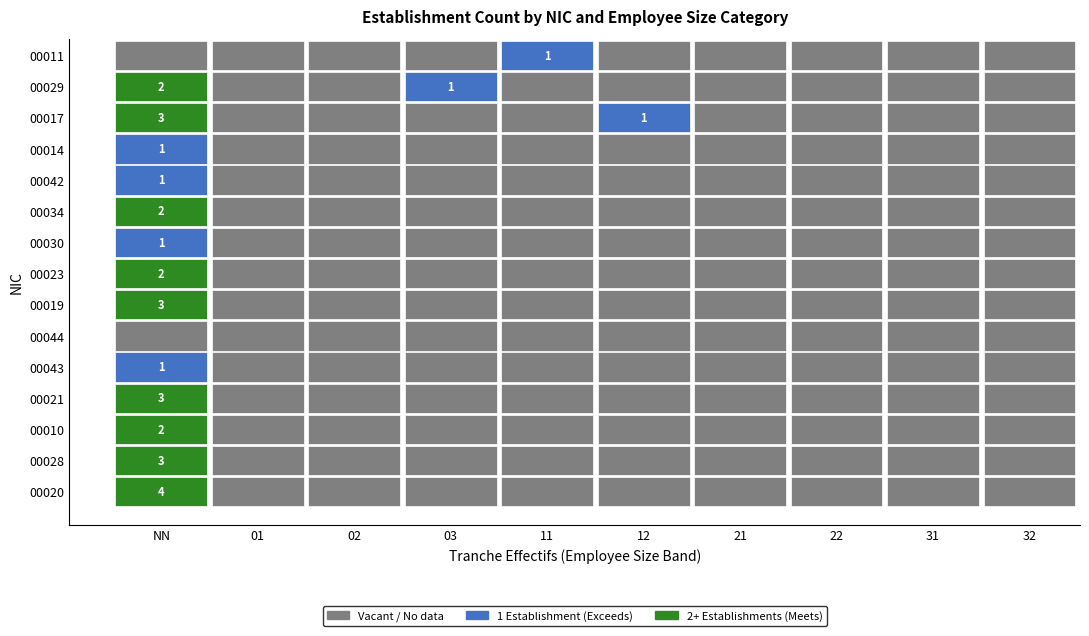

Between 02 and 31, which is larger?

02